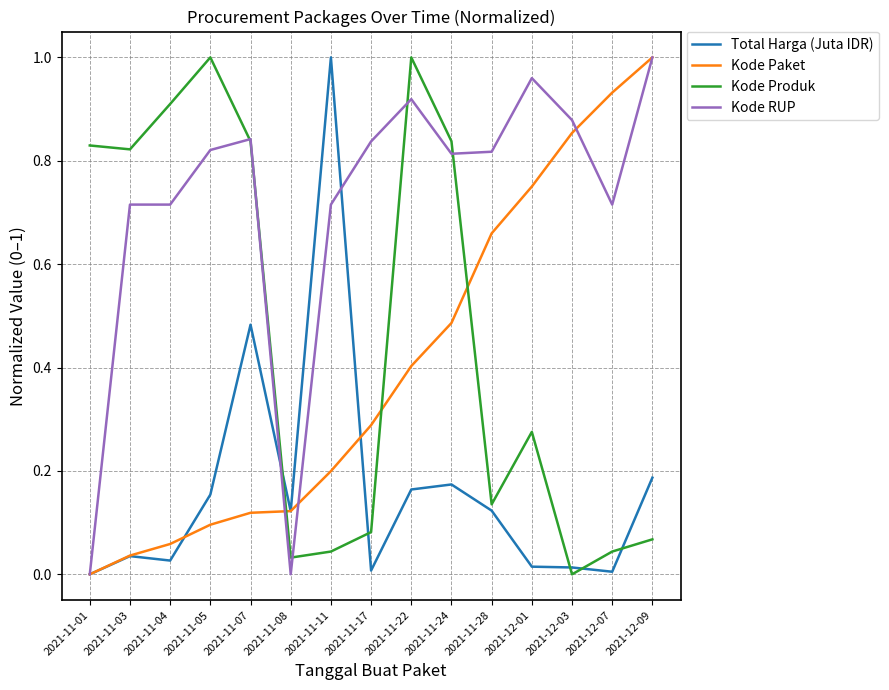

At how many categories does at least one series exceed 0?

15